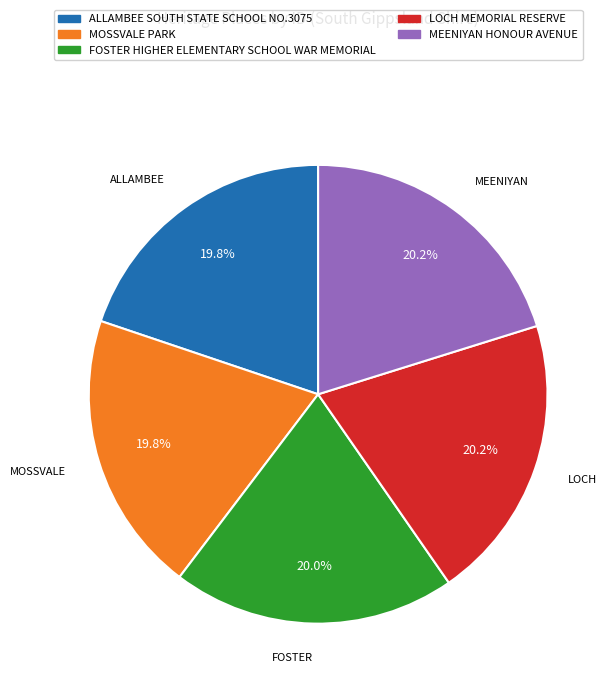

Combined, what portion of the pie is MOSSVALE PARK and MEENIYAN HONOUR AVENUE?

40.0%